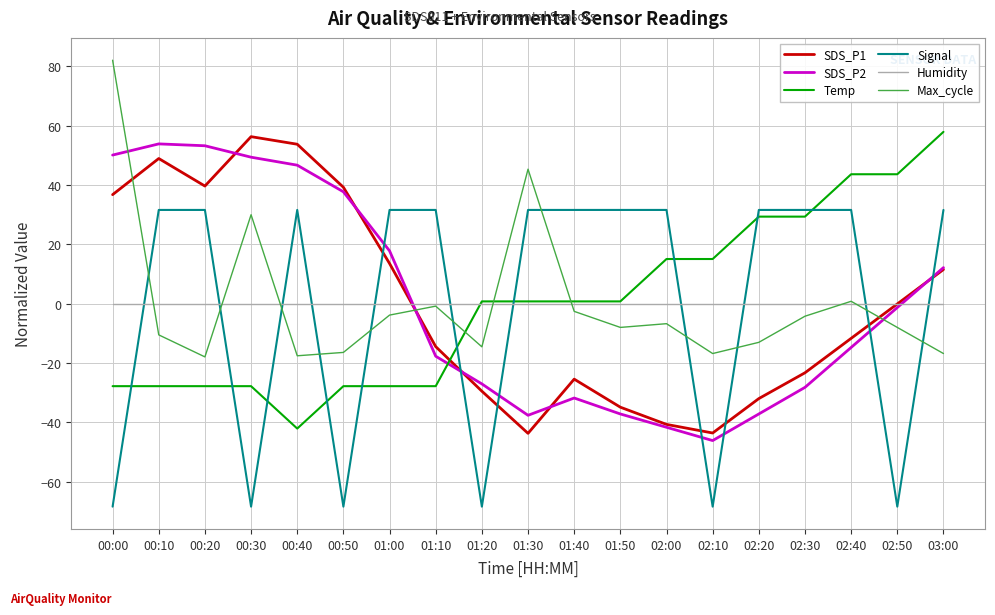

At which label does Temp reach its peak?

03:00